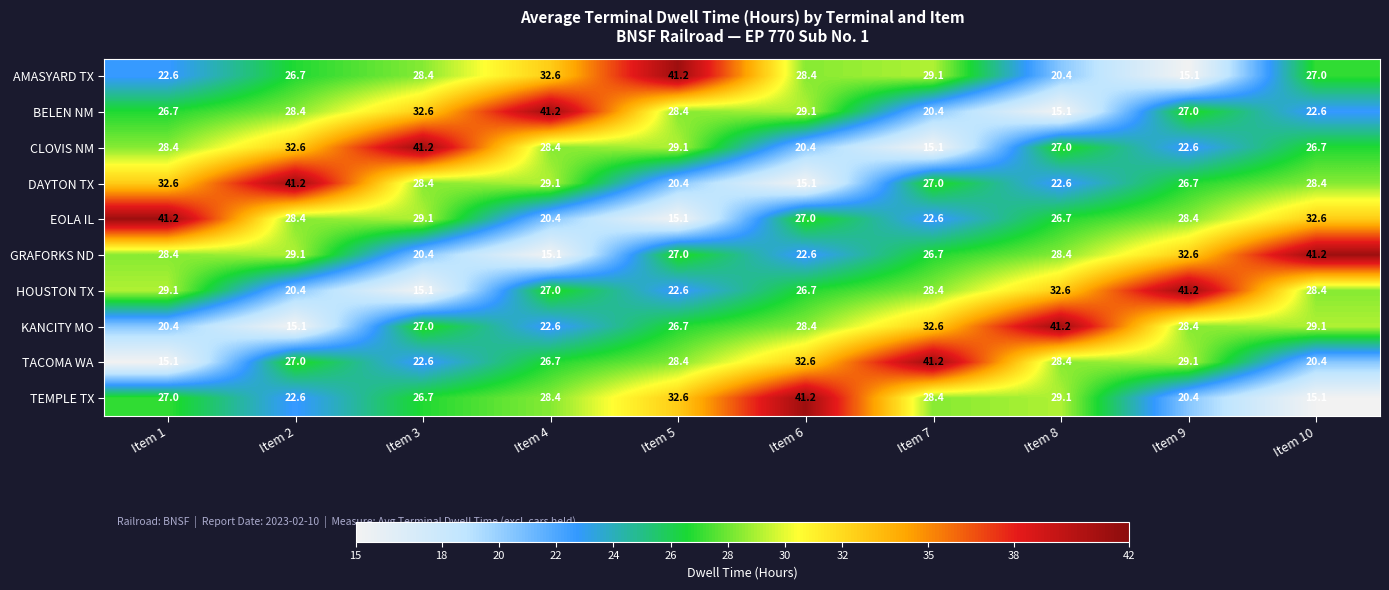

Is it true that TACOMA WA equals 41.2 at Item 7?

True